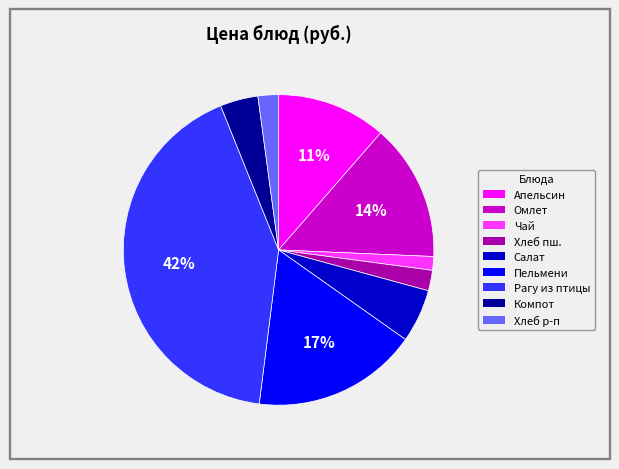

Is there a majority slice in this chart?

No